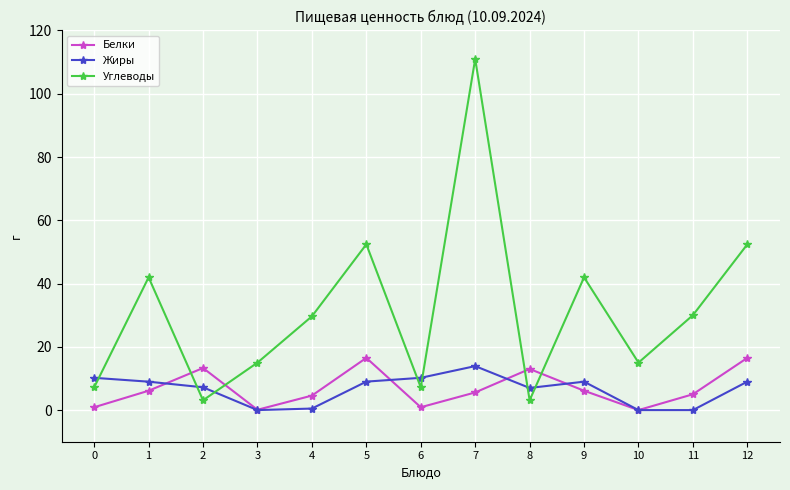

Is it true that Углеводы equals 11.9 at 6?

False